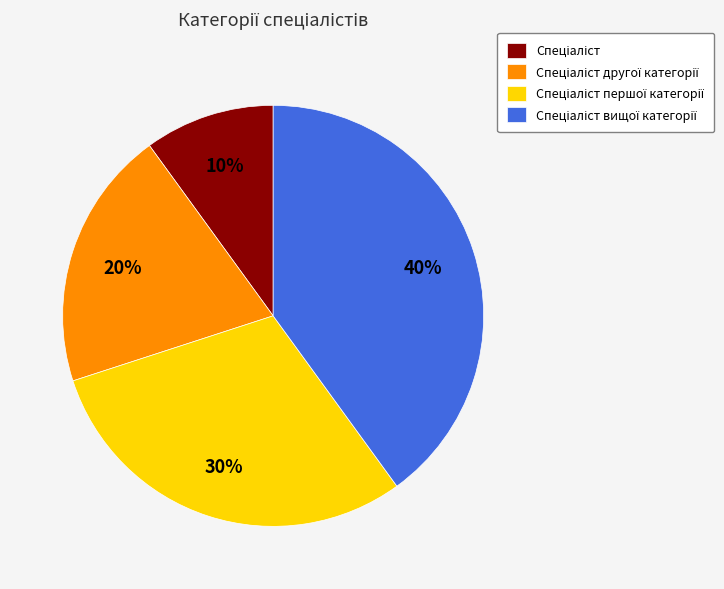

Is there any slice that represents more than half of the pie?

No